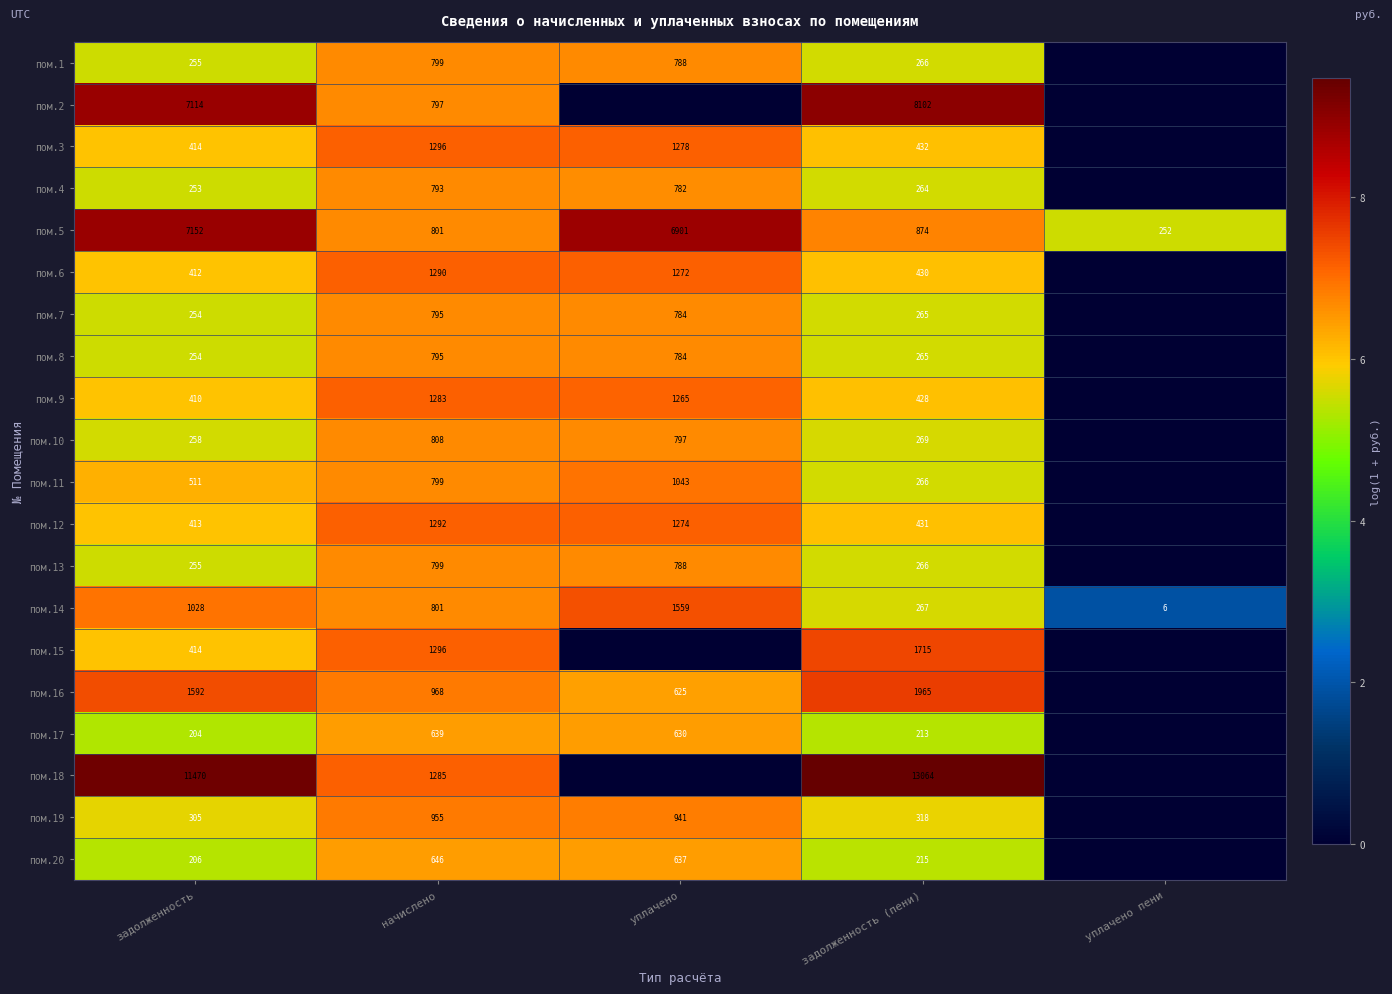

What is the average value of the пом.14 series?

732